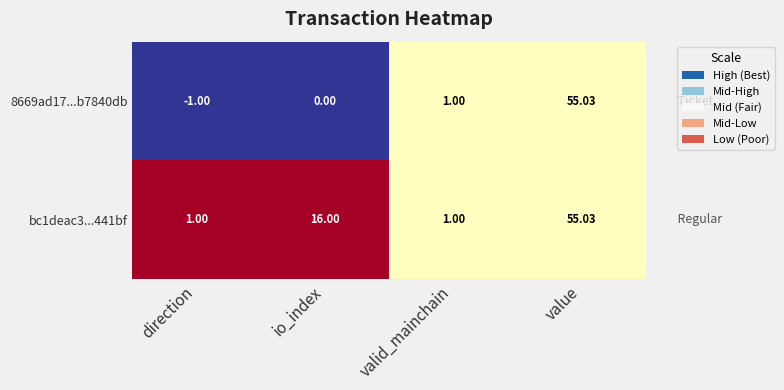

Which category has the lowest value in the 8669ad17...b7840db series?

direction